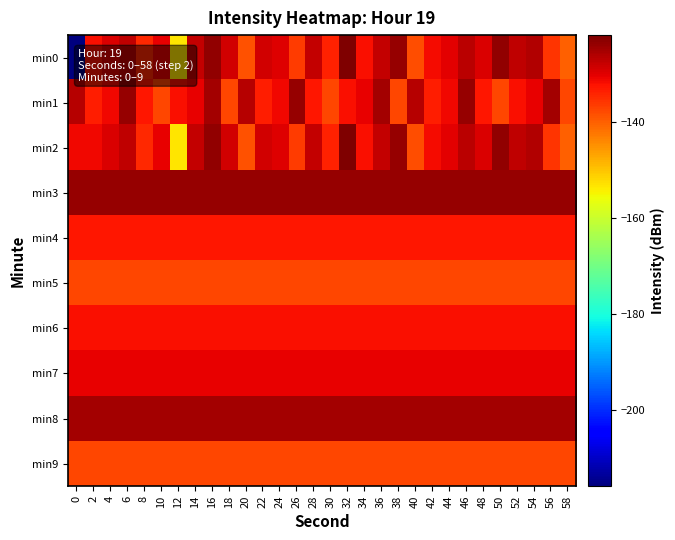

What is the spread (max minus min) of values at 46?

13.8